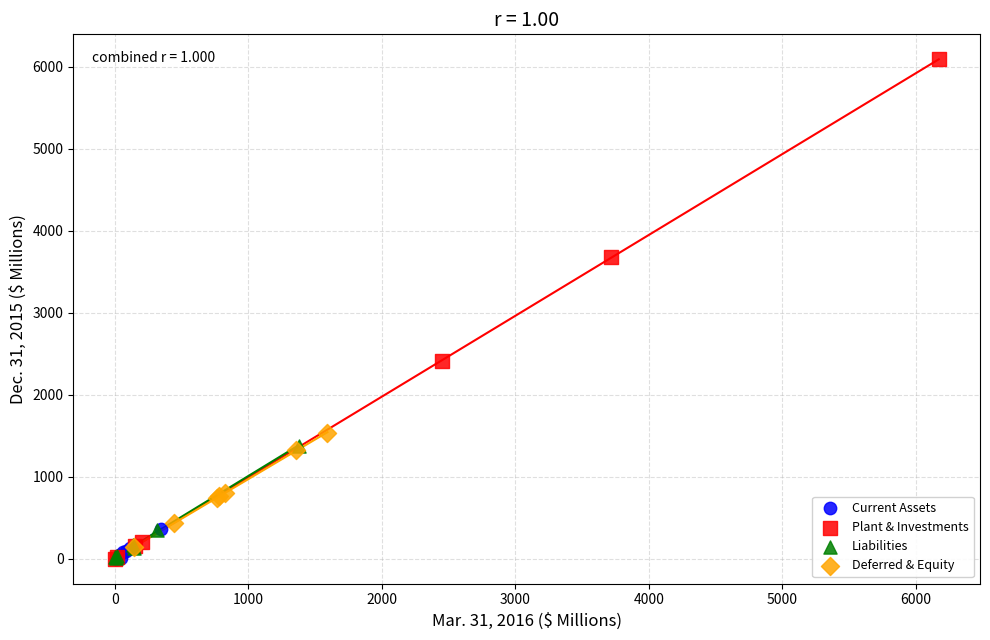

What are all the series names shown in the legend?

Current Assets, Plant & Investments, Liabilities, Deferred & Equity